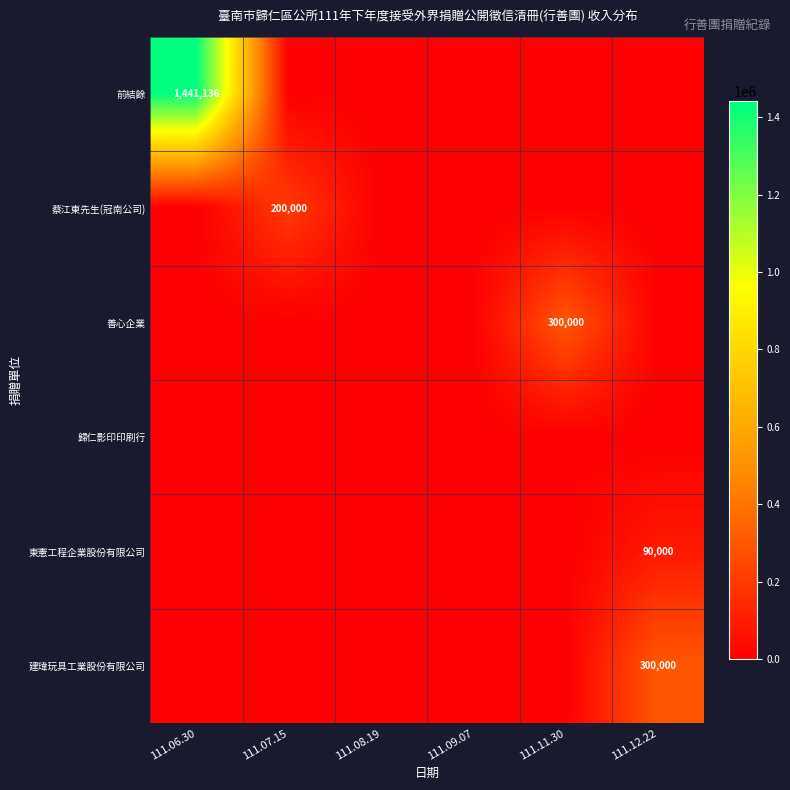

True or false: 前結餘 has a value of 2023463 at 111.06.30.

False